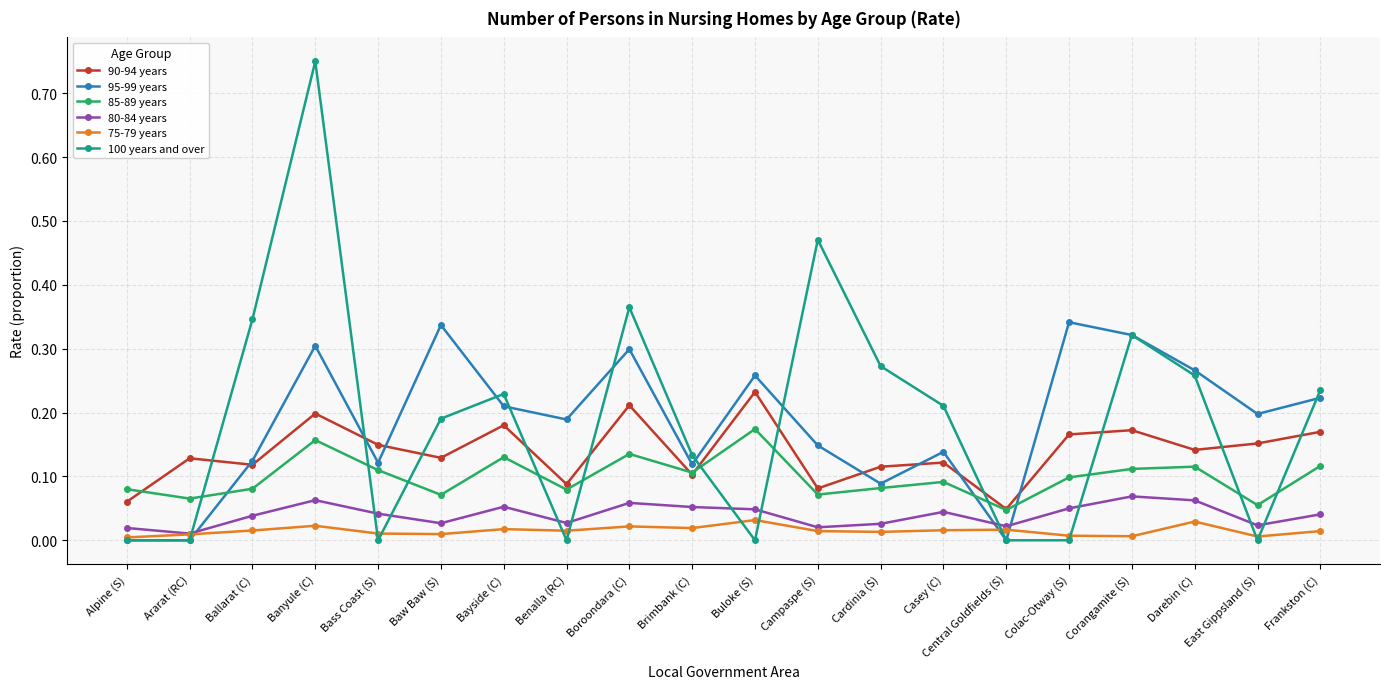

Which series has the largest range (max minus min)?

100 years and over